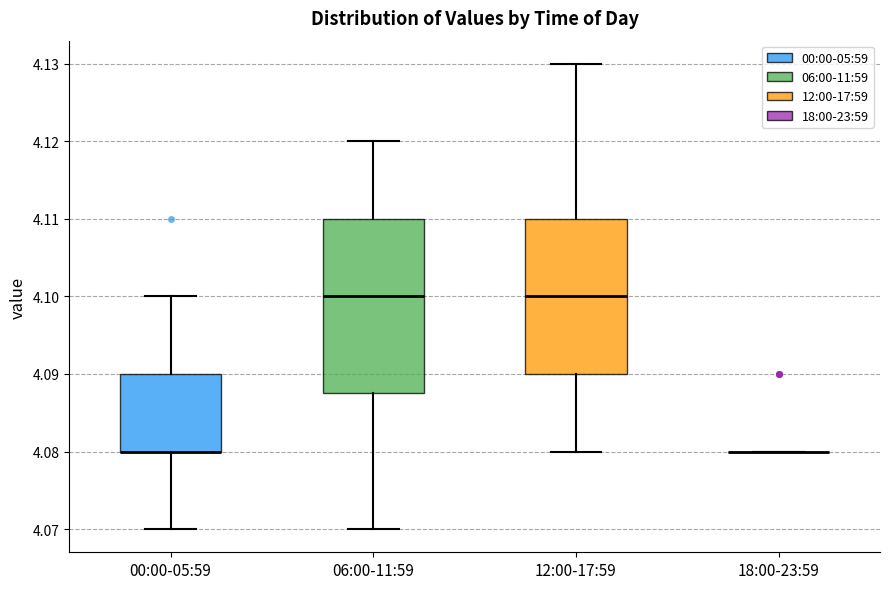

Reading left to right, read every box against the y-axis: the position of its median line, the range the box covers, and the ends of its whiskers. The values are not printed on the chart, so give them approximately, as read against the axis.

00:00-05:59: median 4.080 (drawn on the box's lower edge), box 4.080 to 4.090, whiskers 4.070 to 4.100
06:00-11:59: median 4.100, box 4.088 to 4.110, whiskers 4.070 to 4.120
12:00-17:59: median 4.100, box 4.090 to 4.110, whiskers 4.080 to 4.130
18:00-23:59: box collapsed to a line at 4.080, whiskers 4.080 to 4.080